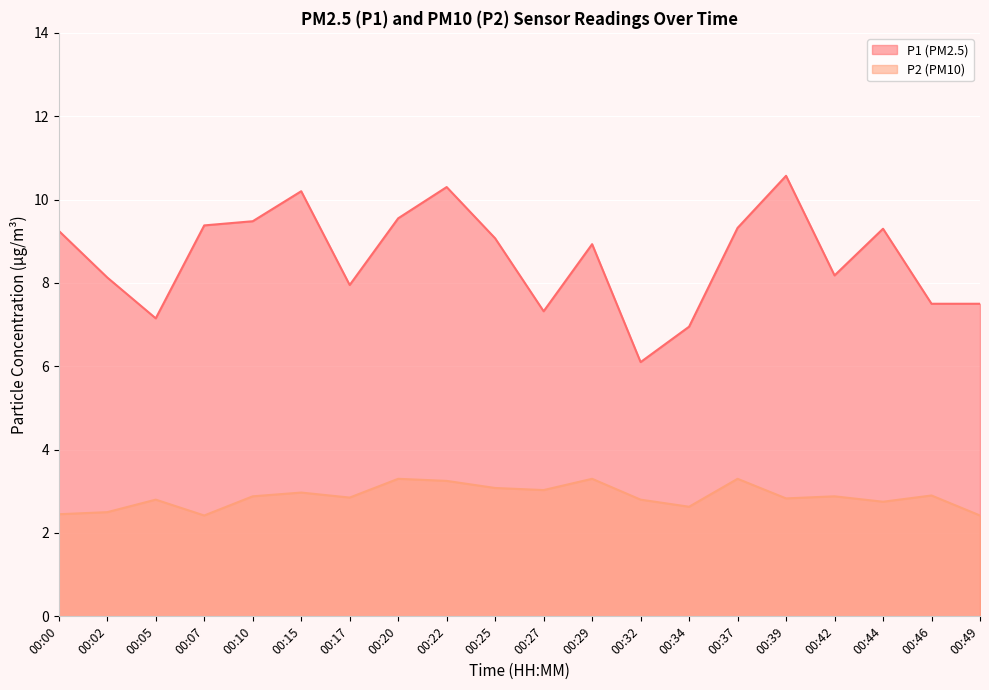

At which category does P2 reach its first local valley?

00:07